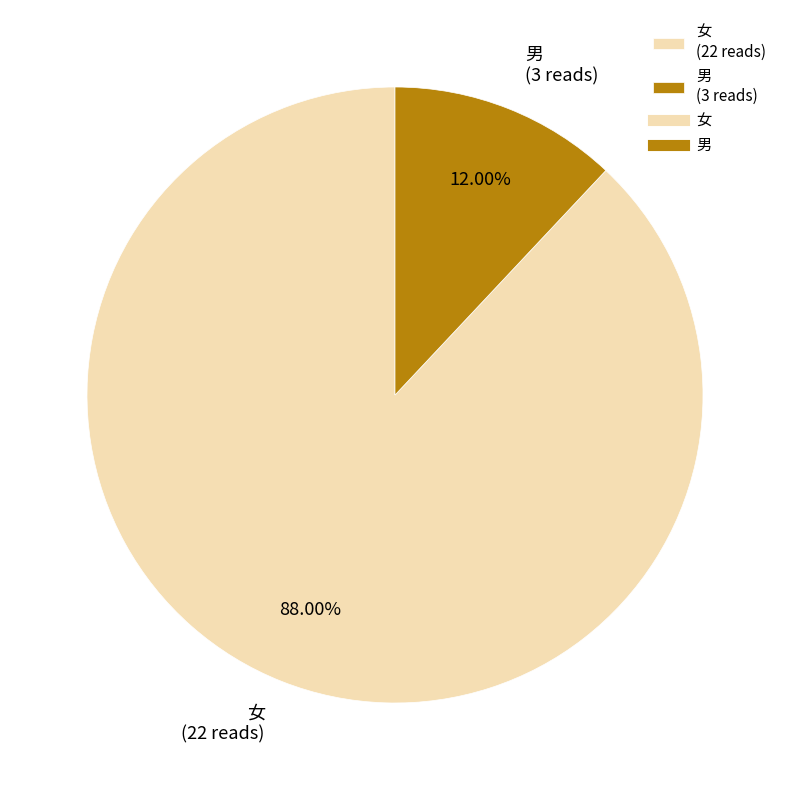

Approximately how many times larger is the value at 女 compared to 男?

7.3